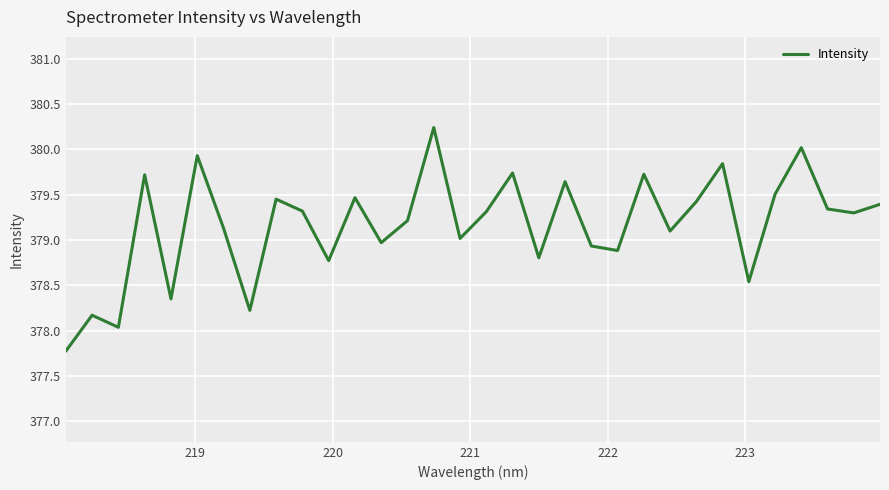

What is the difference between the maximum and minimum values?

2.5